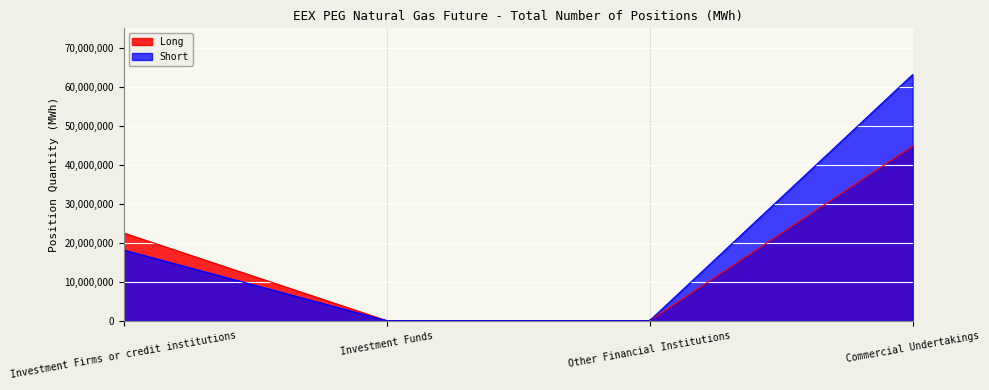

How many values in Long are above zero?

2